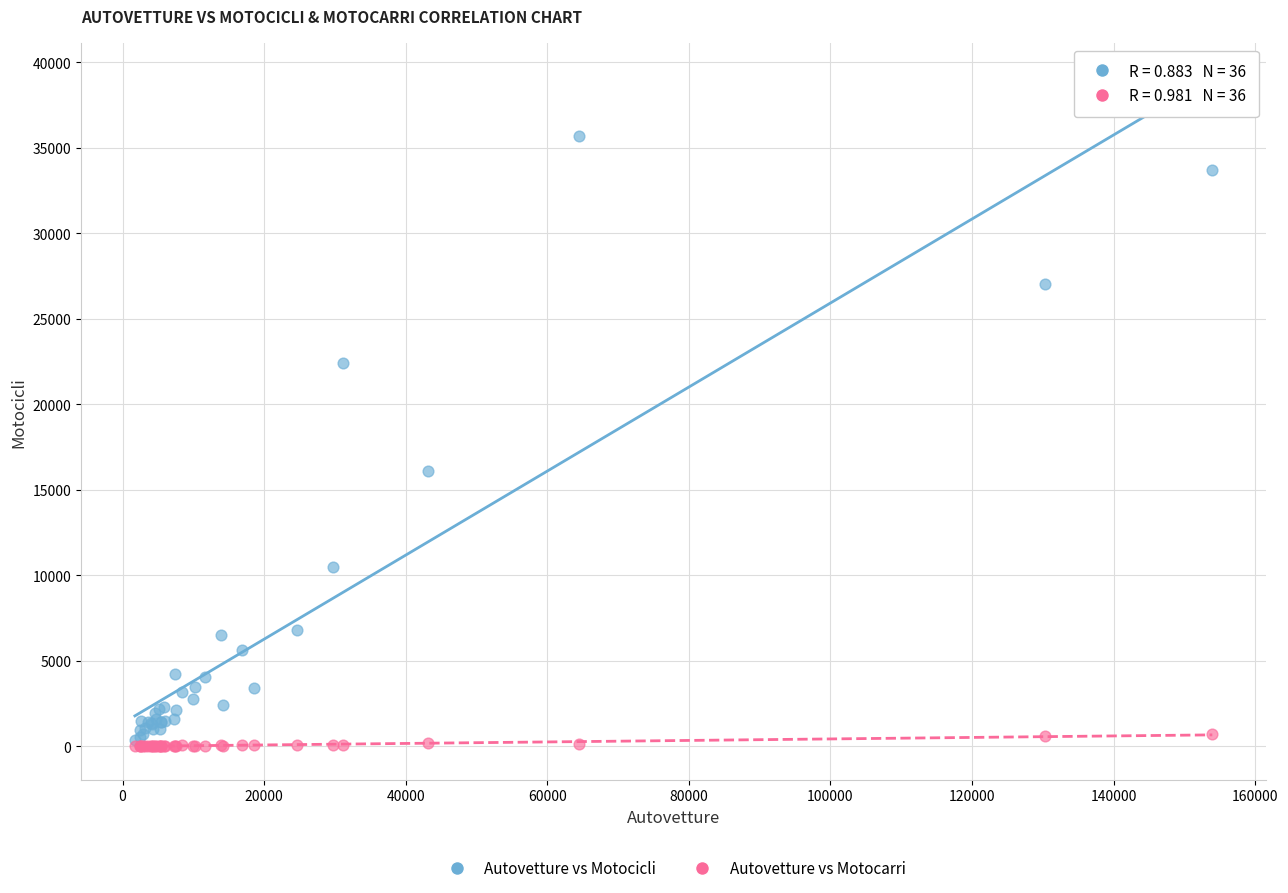

In the Autovetture vs Motocicli series, what Y value is closest to 18019?

16079